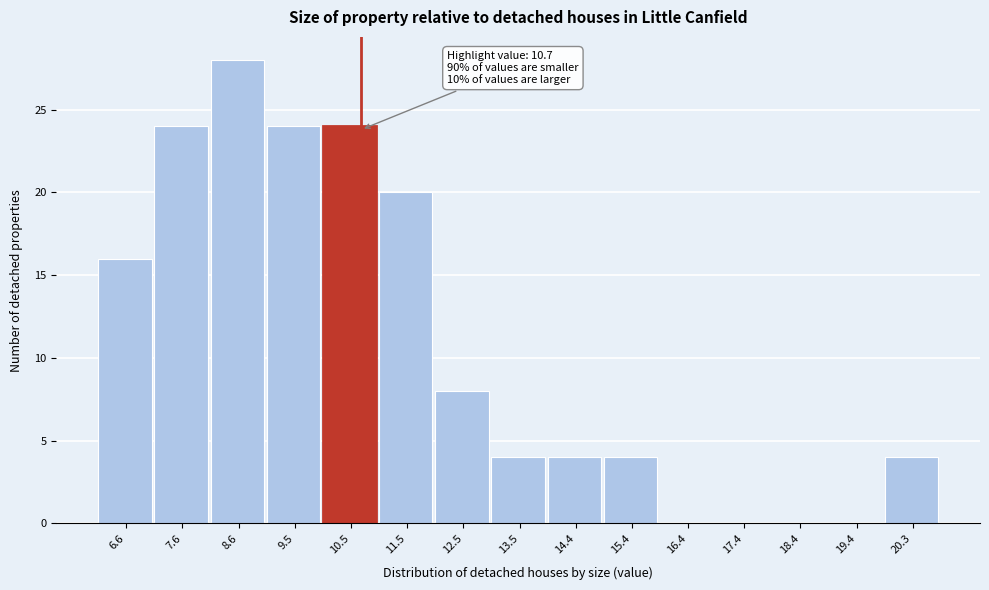

Which range on the x-axis has the tallest bar?

8.1 to 9.0